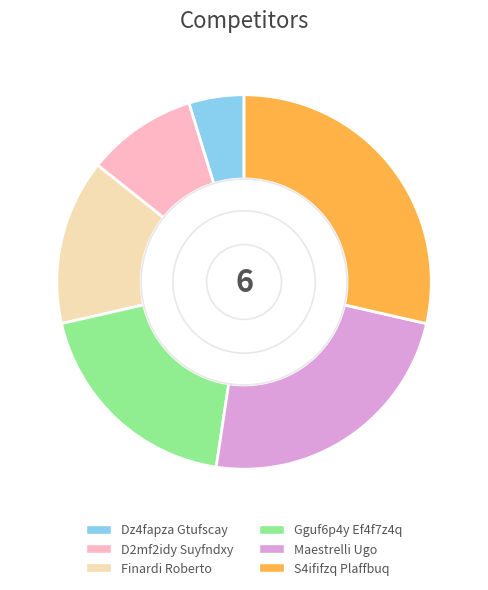

Does Finardi Roberto account for over 50% of the chart?

No